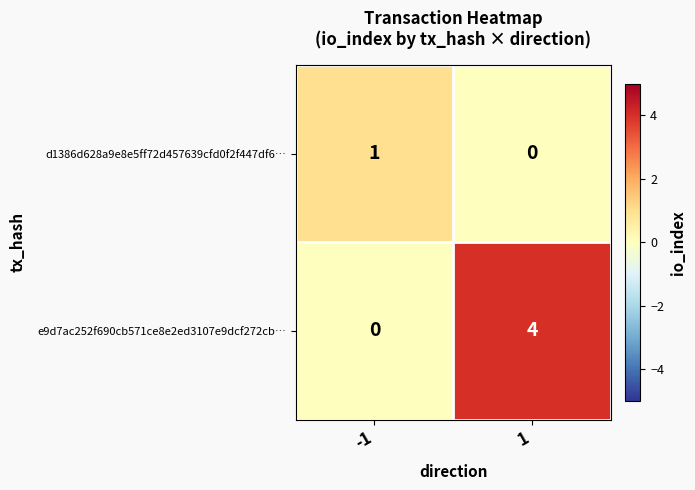

How many data points in e9d7ac252f690cb571ce8e2ed3107e9dcf272cb… are less than 4?

1